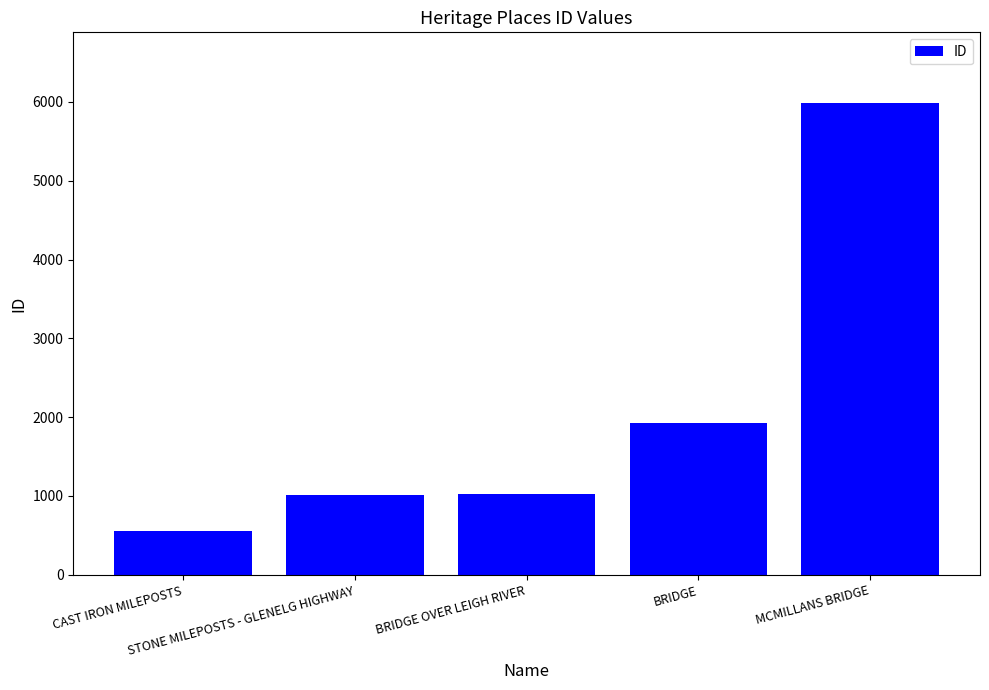

True or false: the data shows 1021 at BRIDGE OVER LEIGH RIVER.

True